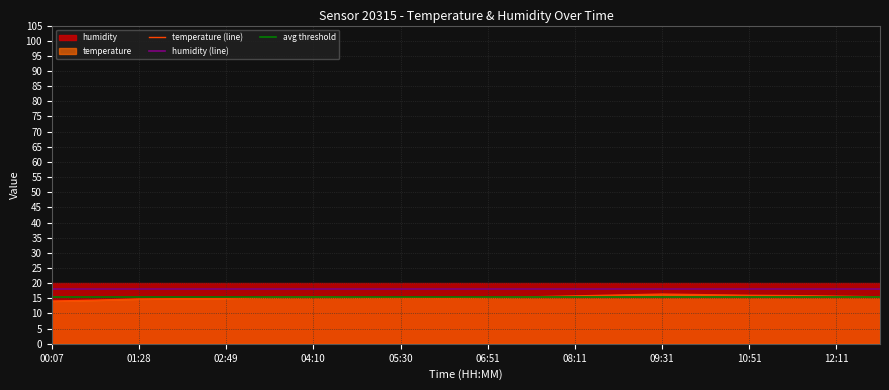

What is the label of the 14th point from the left?

08:51